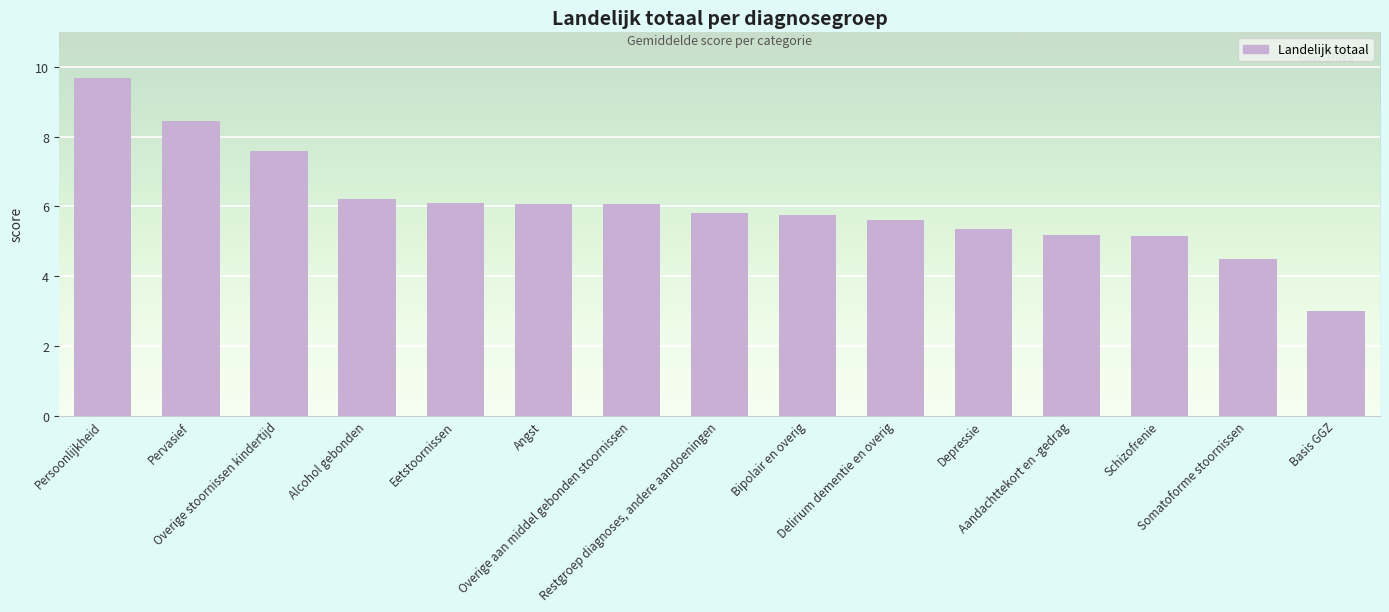

What is the value of the 12th bar from the left?

5.2